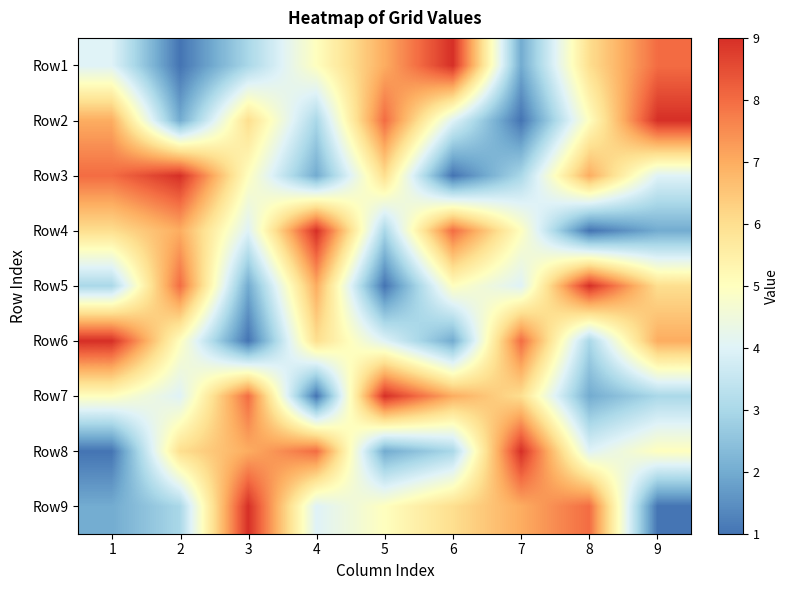

Reading left to right, what are all the values shown in this chart?

Row1: 1=4	2=1	3=3	4=5	5=7	6=9	7=2	8=6	9=8
Row2: 1=7	2=2	3=6	4=3	5=8	6=4	7=1	8=5	9=9
Row3: 1=8	2=9	3=5	4=2	5=6	6=1	7=3	8=7	9=4
Row4: 1=6	2=7	3=4	4=9	5=3	6=8	7=5	8=1	9=2
Row5: 1=3	2=8	3=2	4=7	5=1	6=5	7=4	8=9	9=6
Row6: 1=9	2=5	3=1	4=6	5=4	6=2	7=8	8=3	9=7
Row7: 1=5	2=4	3=8	4=1	5=9	6=7	7=6	8=2	9=3
Row8: 1=1	2=6	3=7	4=8	5=2	6=3	7=9	8=4	9=5
Row9: 1=2	2=3	3=9	4=4	5=5	6=6	7=7	8=8	9=1